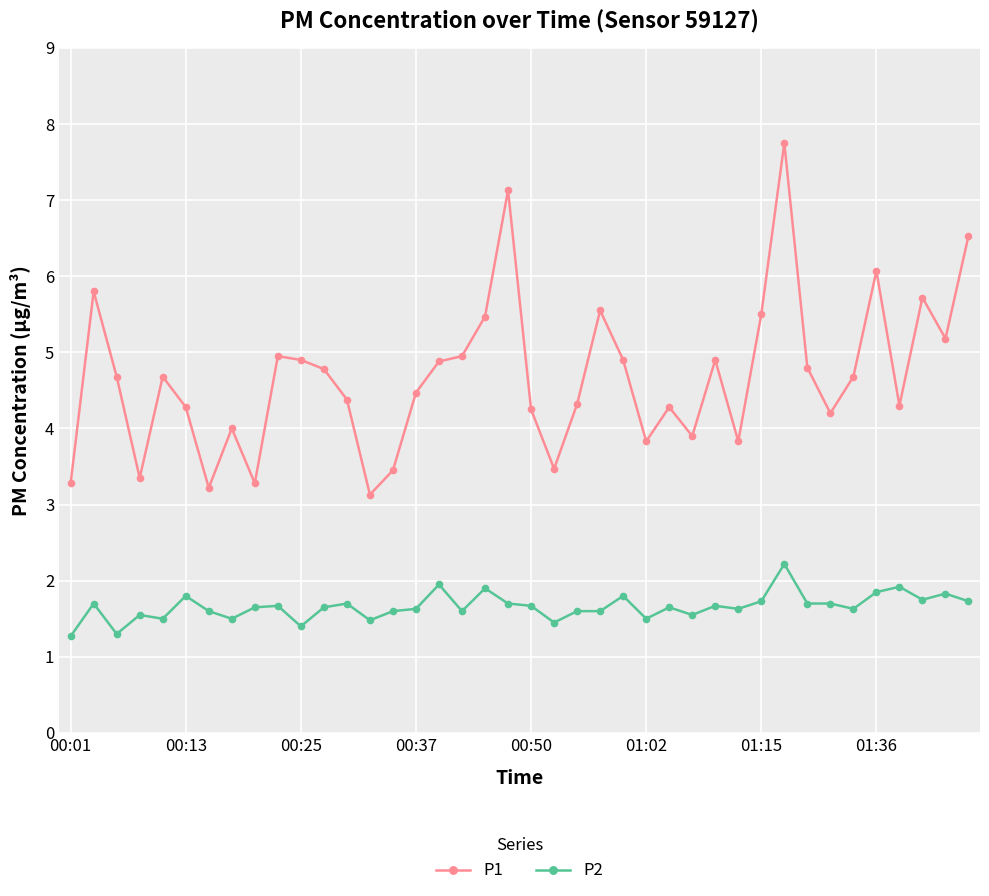

List the series in order of their overall mean, lowest first.

P2, P1